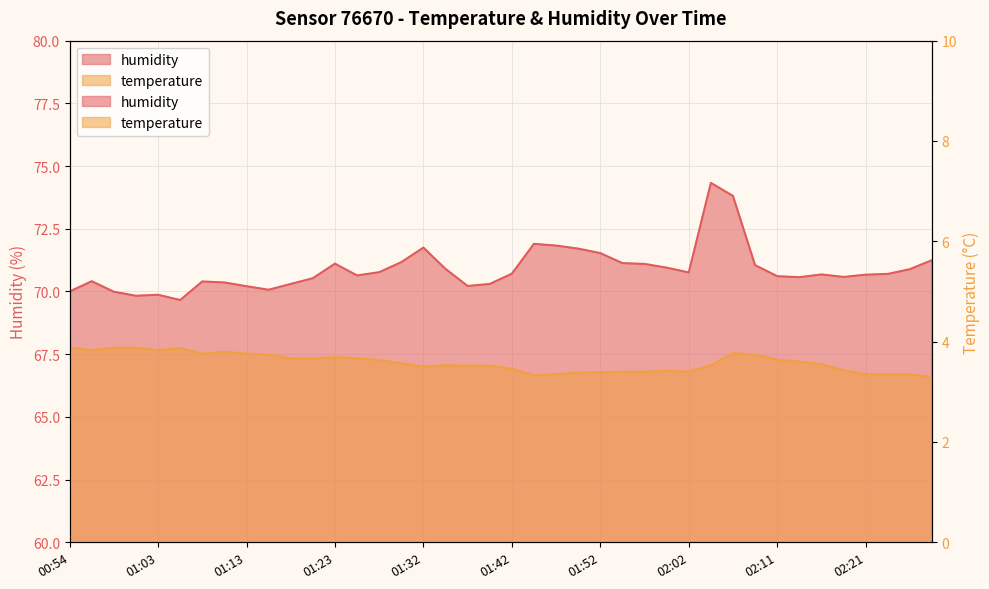

Which series has the largest total across all categories?

humidity